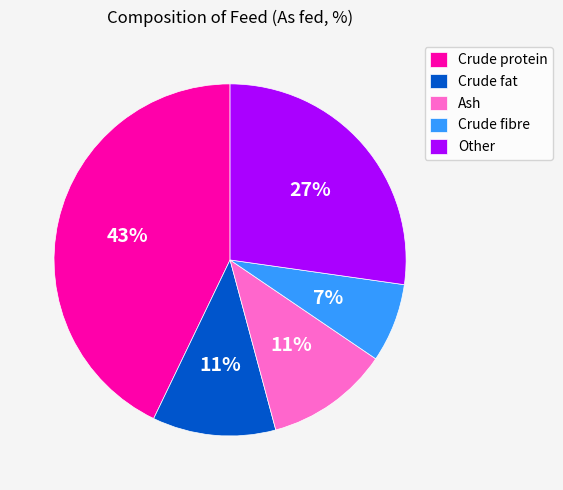

Is Ash the majority of the pie?

No